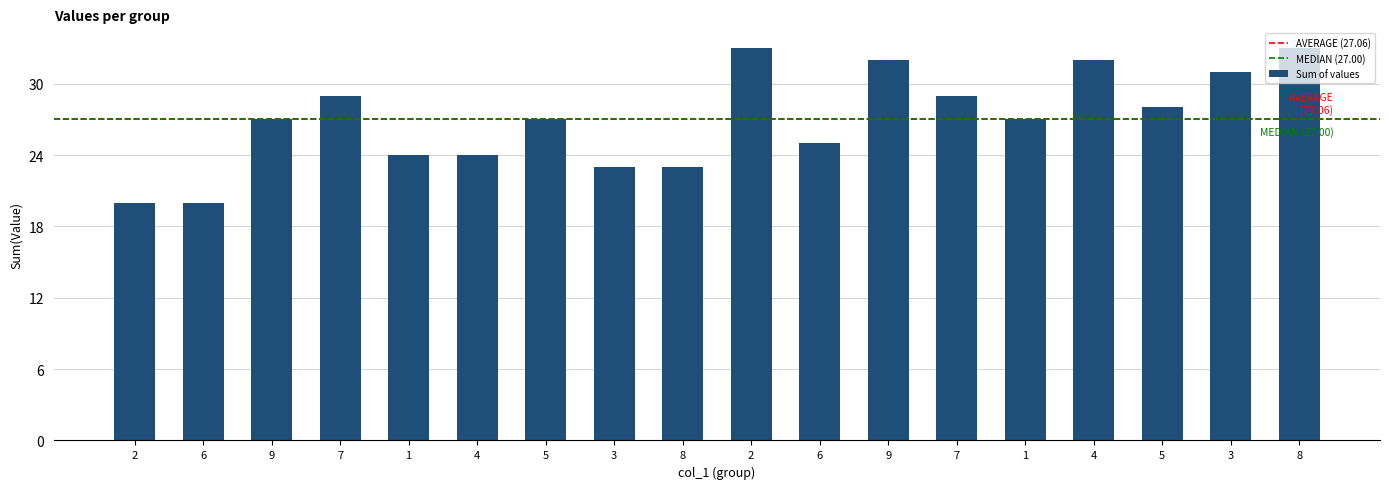

How many categories are shown in the chart?

18